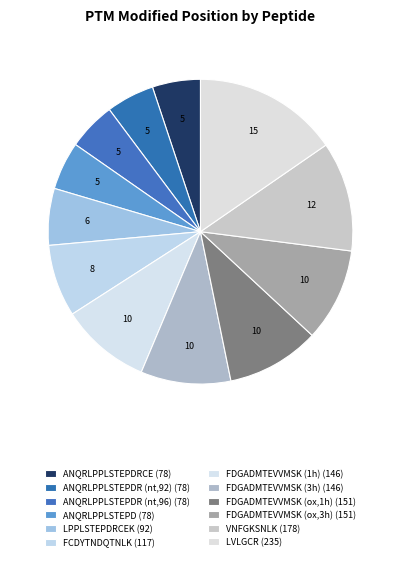

To the nearest percent, what is the average slice percentage?

8%